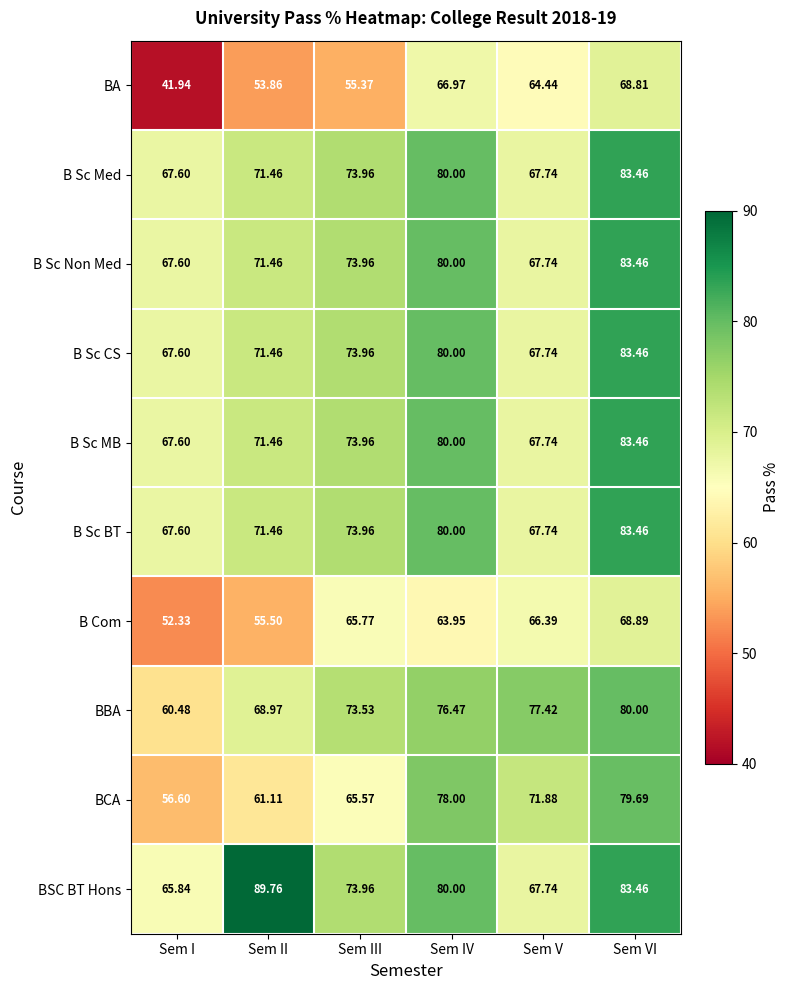

Which category has the lowest value in the BCA series?

Sem I